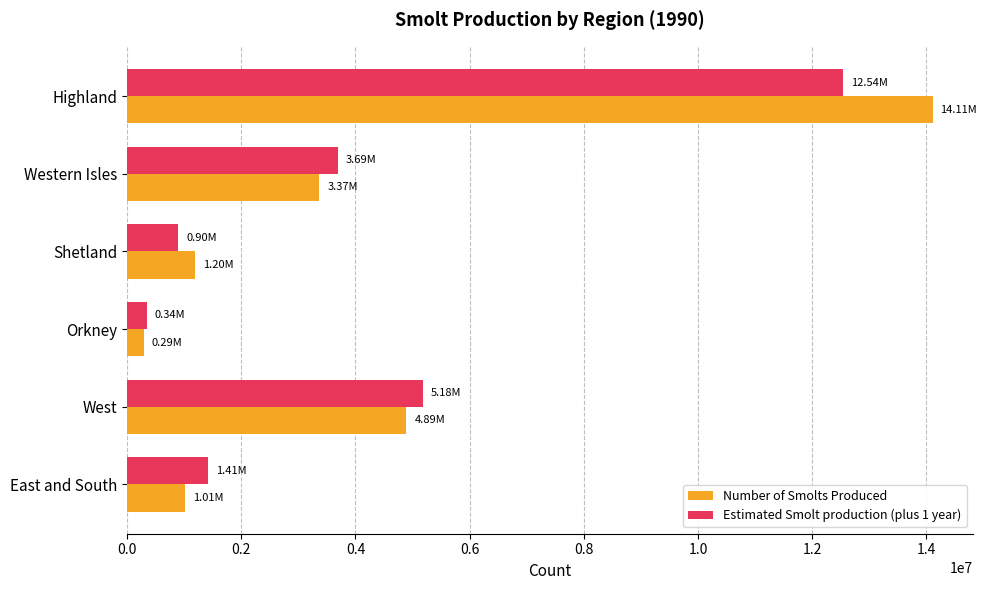

Which category has the lowest value across all series?

Orkney